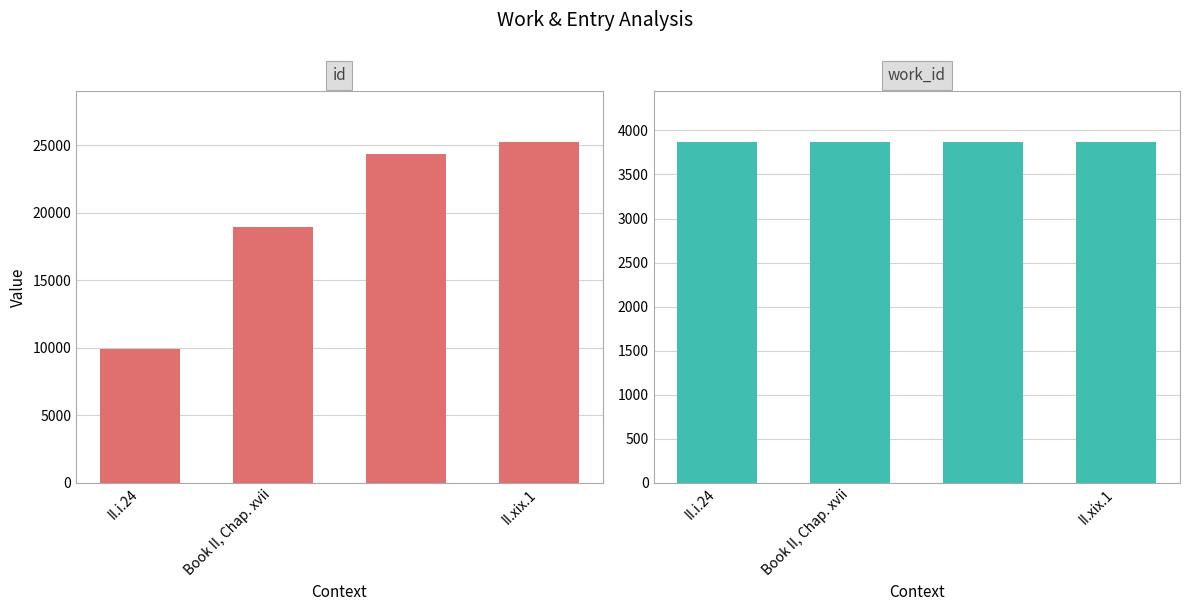

What is the label of the 1st bar from the left?

II.i.24